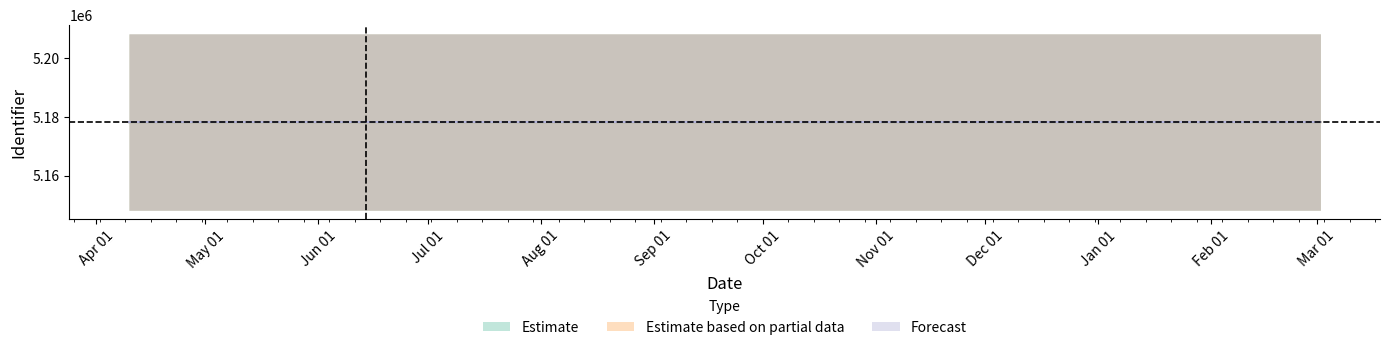

True or false: Estimate based on partial data and Forecast cross at least once.

False